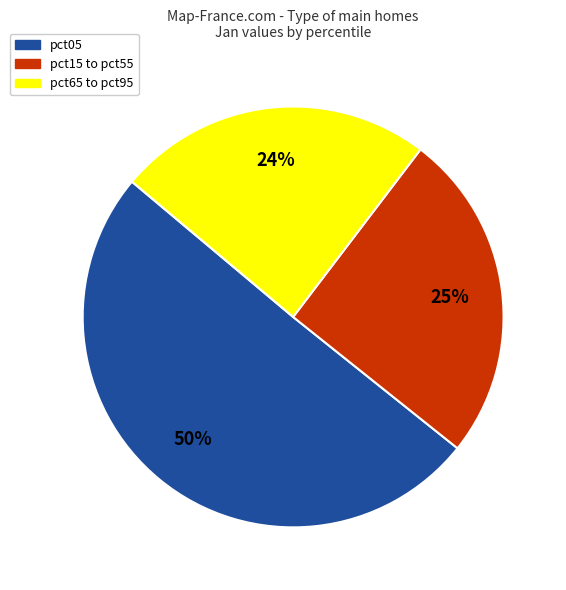

How many slices are in this pie chart?

3